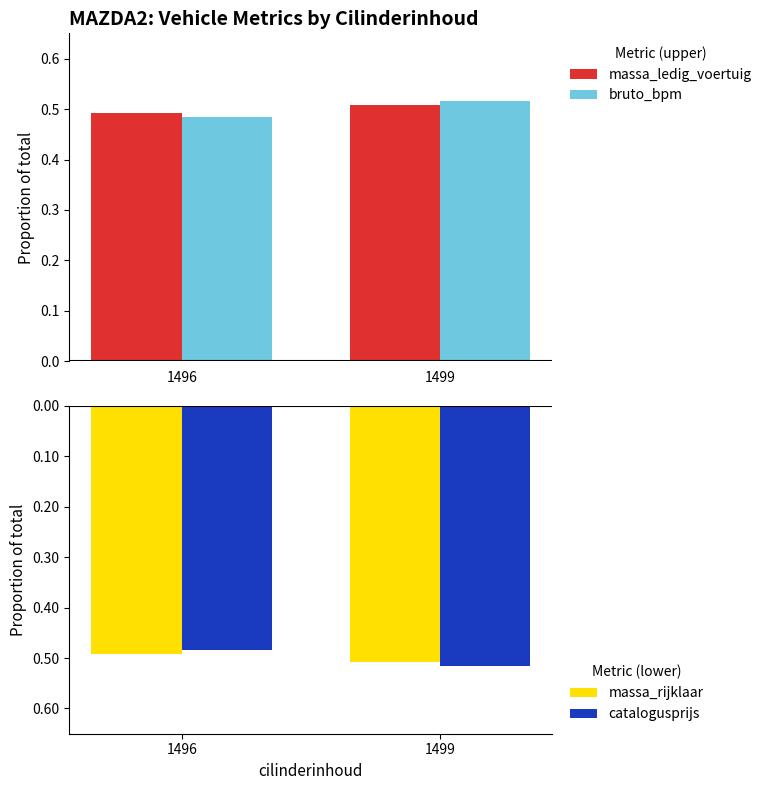

True or false: bruto_bpm has a value of 0.2 at 1496.

False